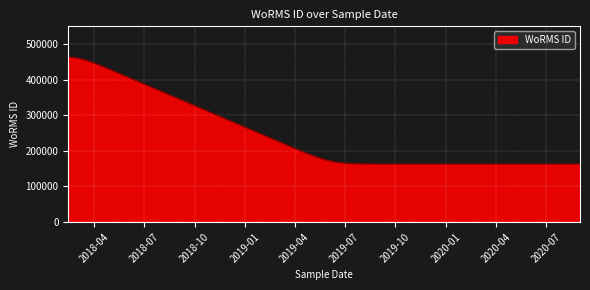

What is the difference between the maximum and minimum values?

300418.9